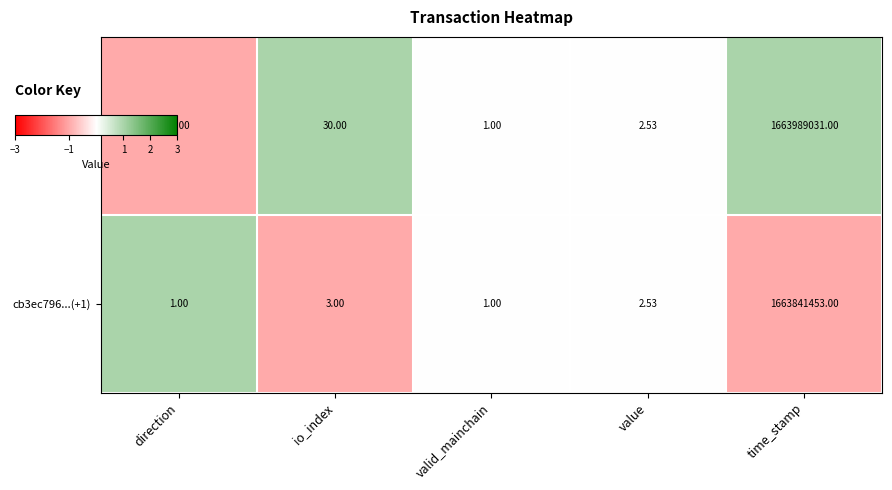

Rank the series by their average value, from highest to lowest.

e6b0f455...(-1), cb3ec796...(+1)